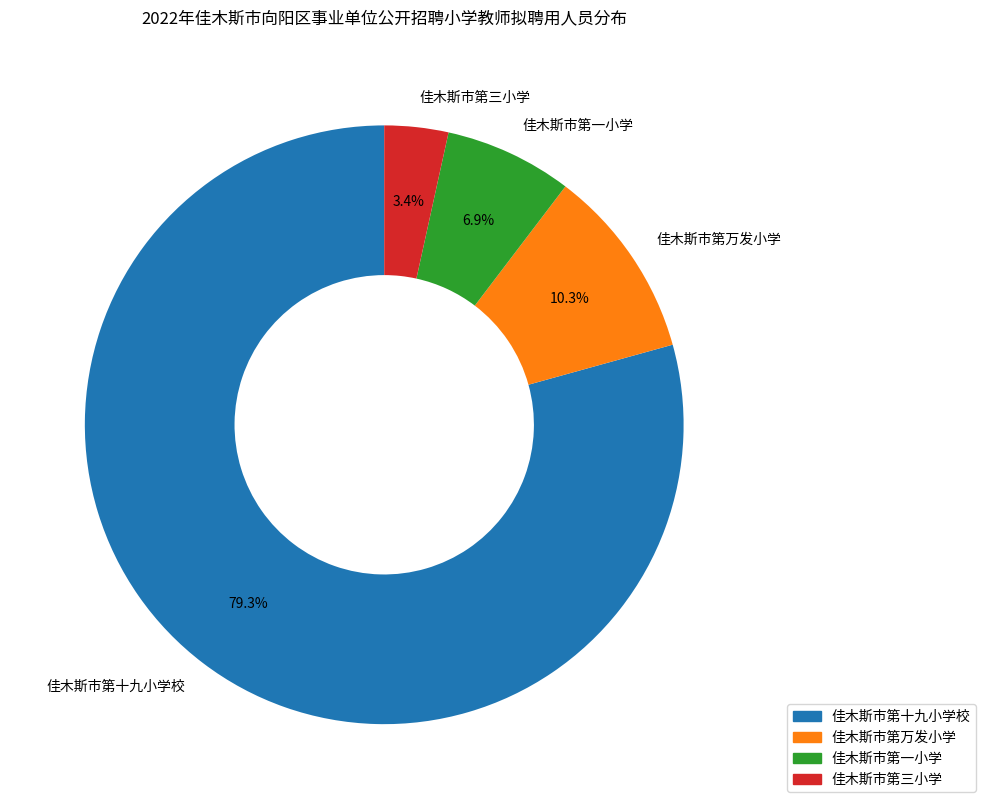

Count the number of slices in the pie.

4